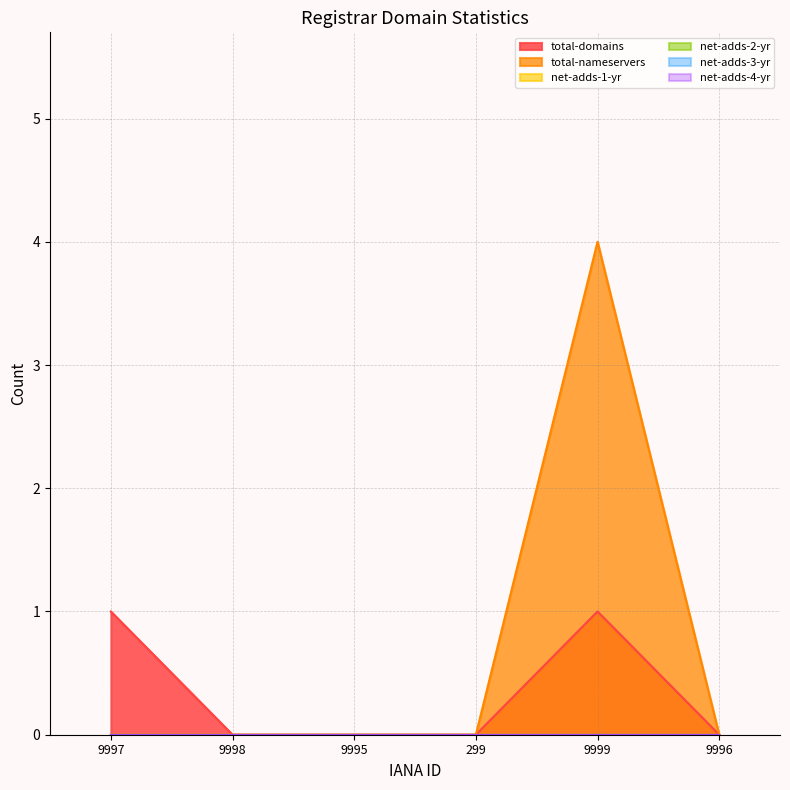

At which label does net-adds-3-yr reach its peak?

9997